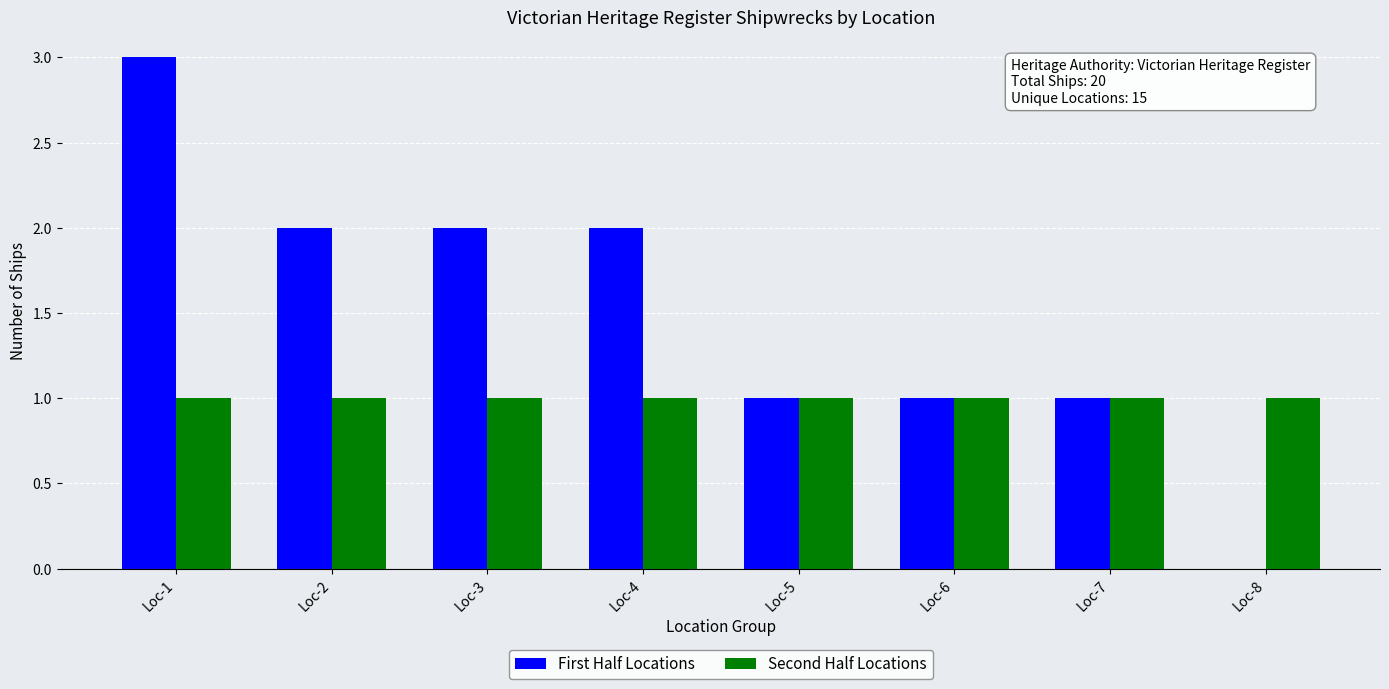

Reading left to right, extract all data points from this chart.

First Half Locations: 3	2	2	2	1	1	1	0
Second Half Locations: 1	1	1	1	1	1	1	1